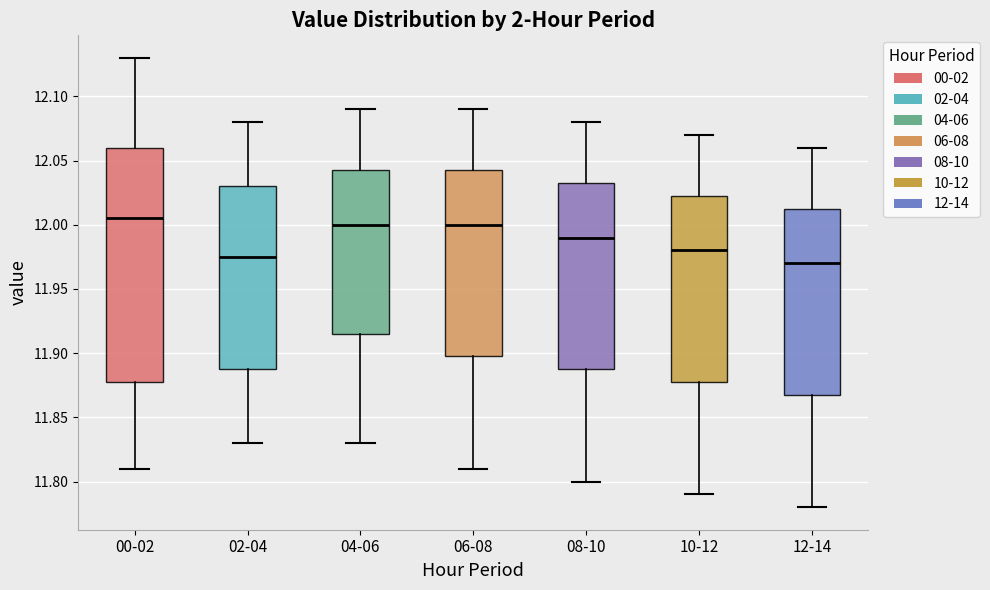

Which box is the tallest, from its lower edge to its upper edge?

00-02